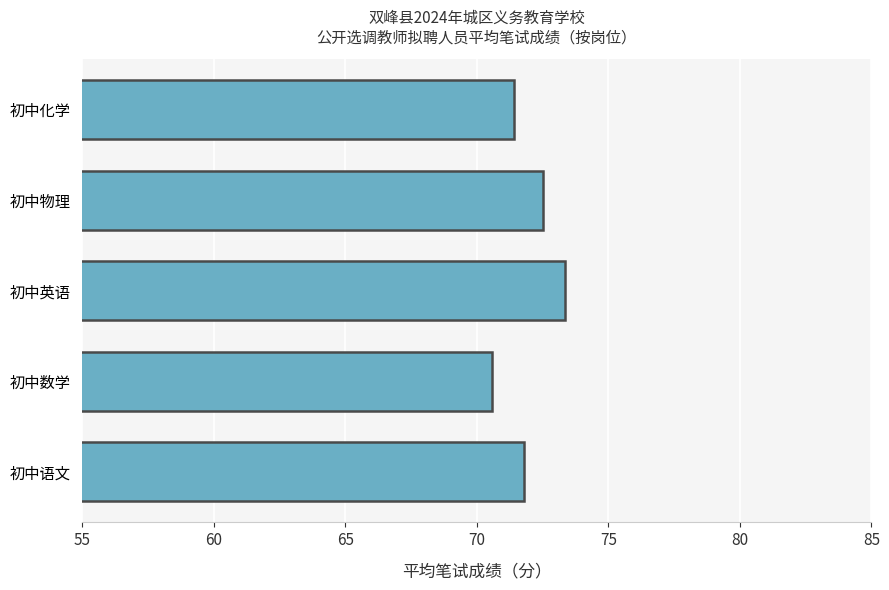

List the labels in order of value, largest first.

初中英语, 初中物理, 初中语文, 初中化学, 初中数学